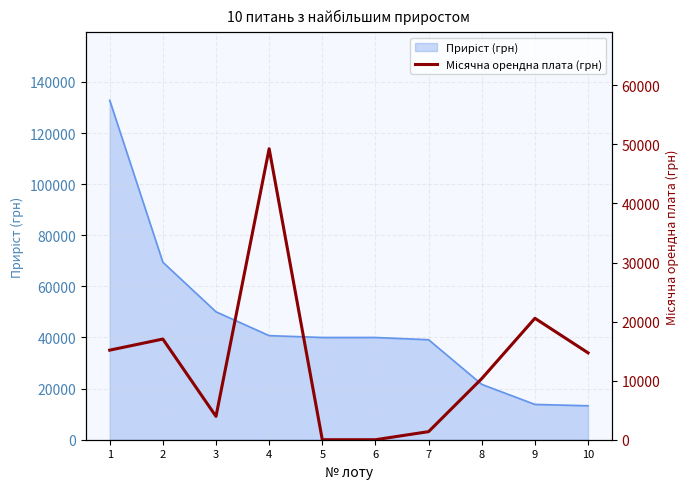

Which category has the lowest value across all series?

5